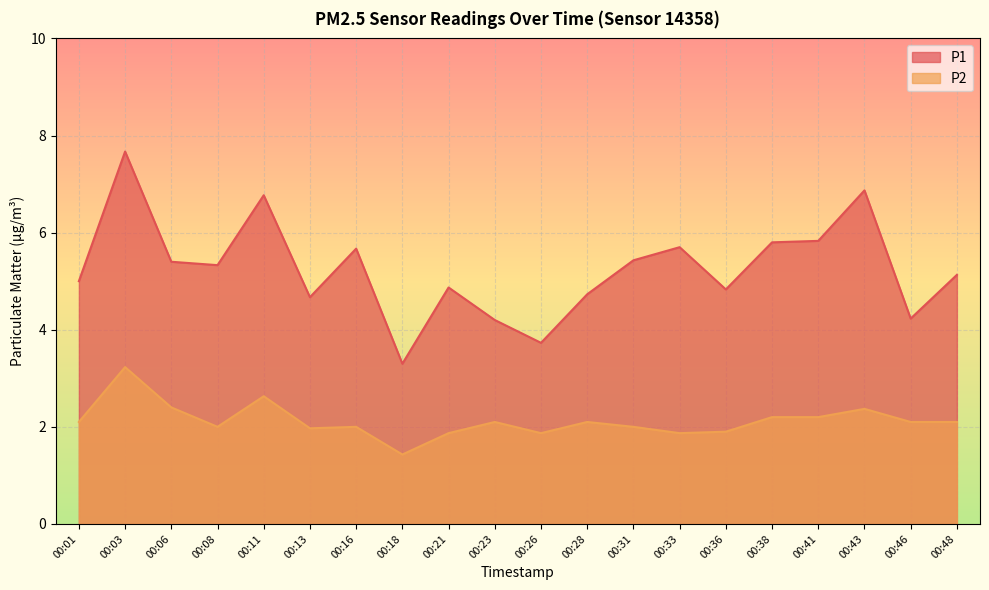

True or false: P1 and P2 intersect in this chart.

False